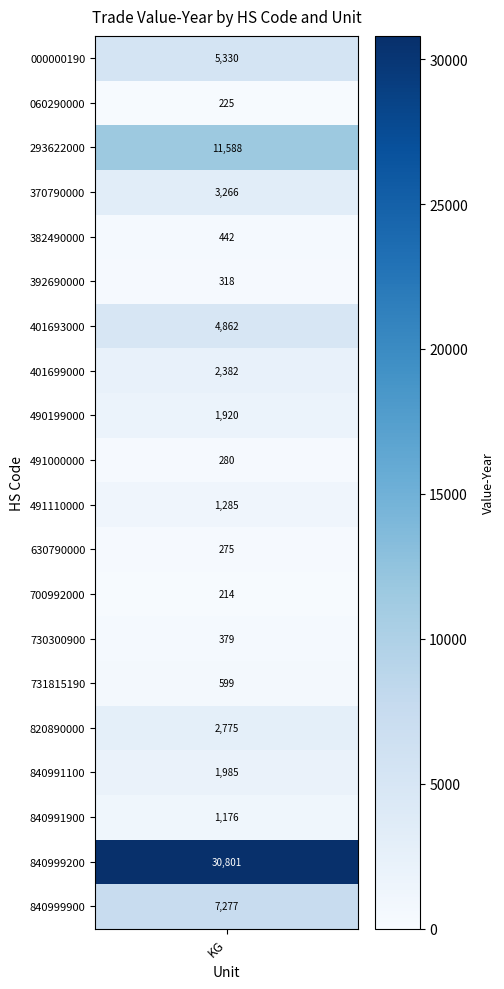

Rank the categories by value from highest to lowest.

18, 2, 19, 0, 6, 3, 15, 7, 16, 8, 10, 17, 14, 4, 13, 5, 9, 11, 1, 12